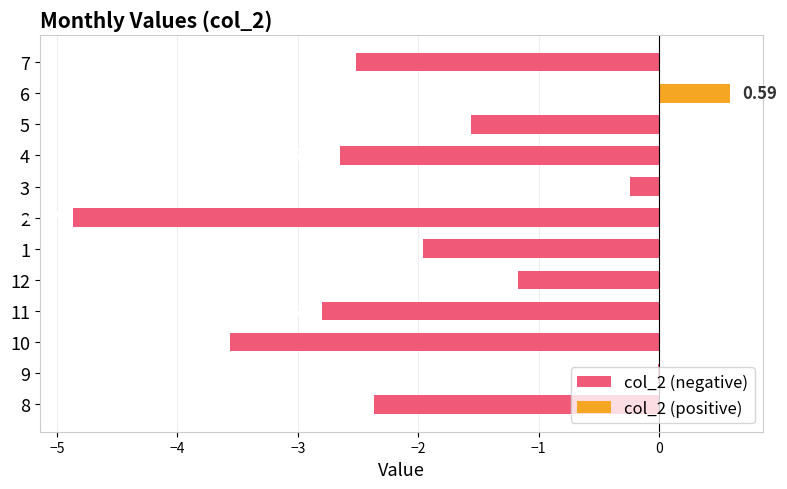

Is the value of col_2 (negative) at 2 greater than the value of col_2 (positive) at 4?

No